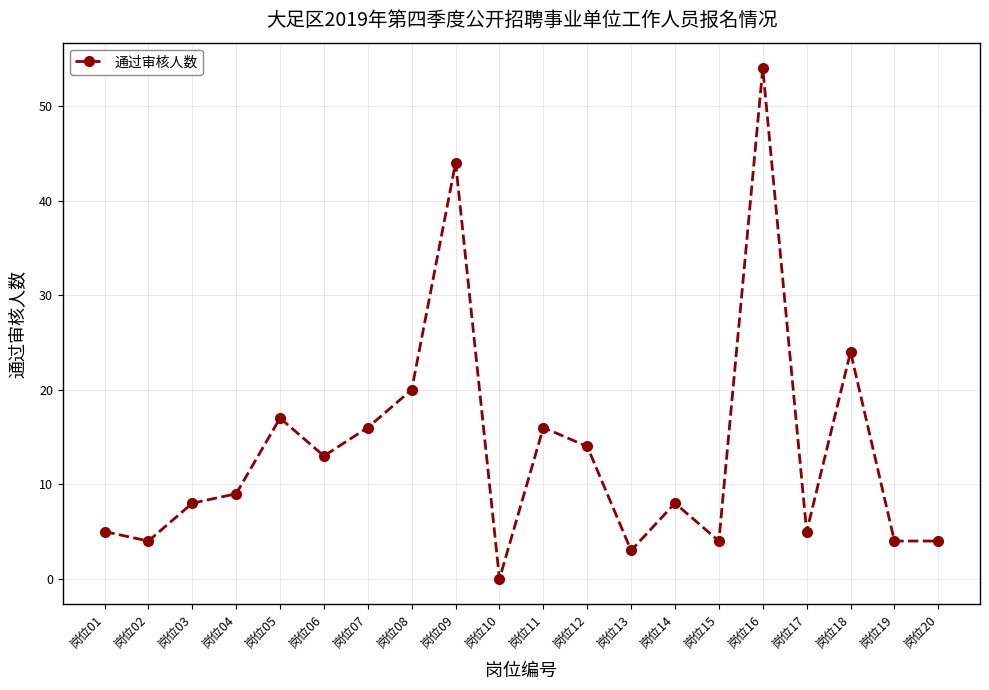

The chart shows a value of 4 at 岗位15. True or false?

True